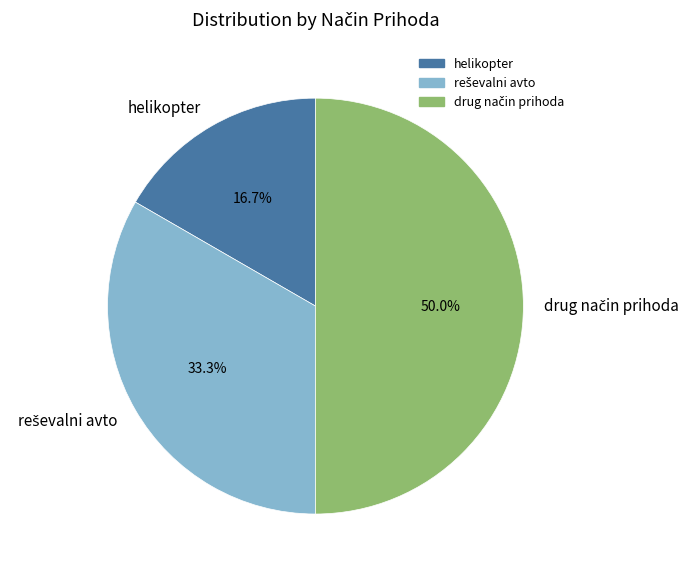

How many segments does this pie chart have?

3